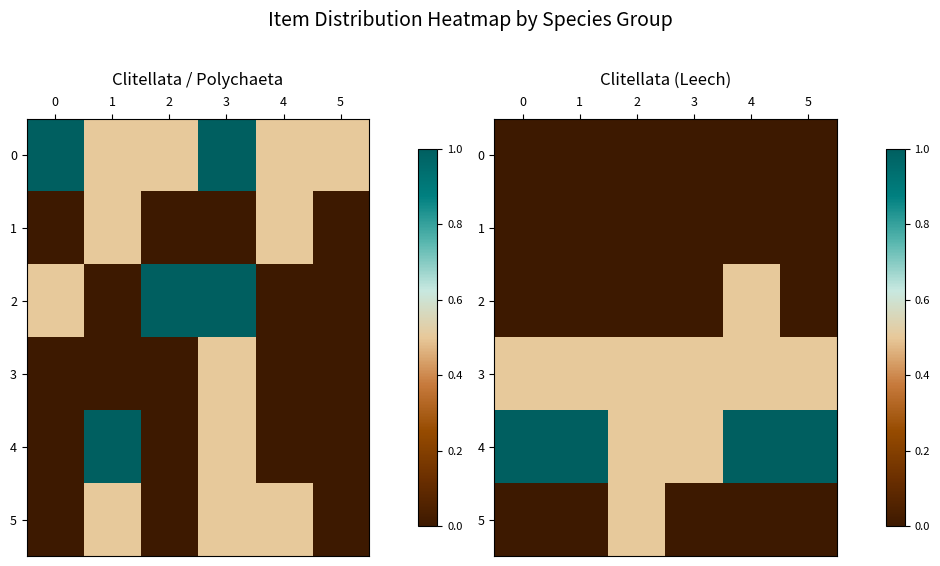

What is the difference between the highest and lowest values at 1?

1.0